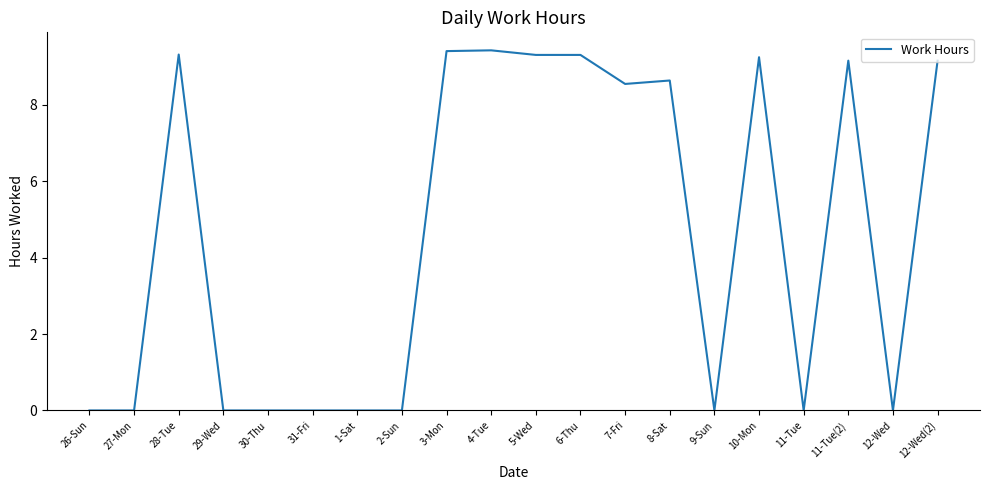

What is the difference between the maximum and minimum values?

9.4